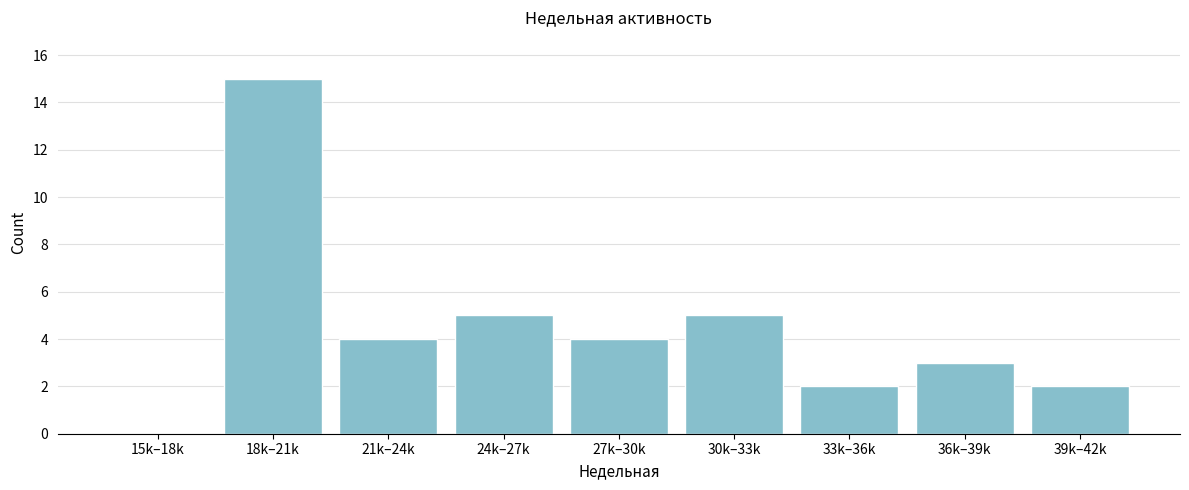

Reading right to left, extract all data points from this chart.

39k–42k=2	36k–39k=3	33k–36k=2	30k–33k=5	27k–30k=4	24k–27k=5	21k–24k=4	18k–21k=15	15k–18k=0